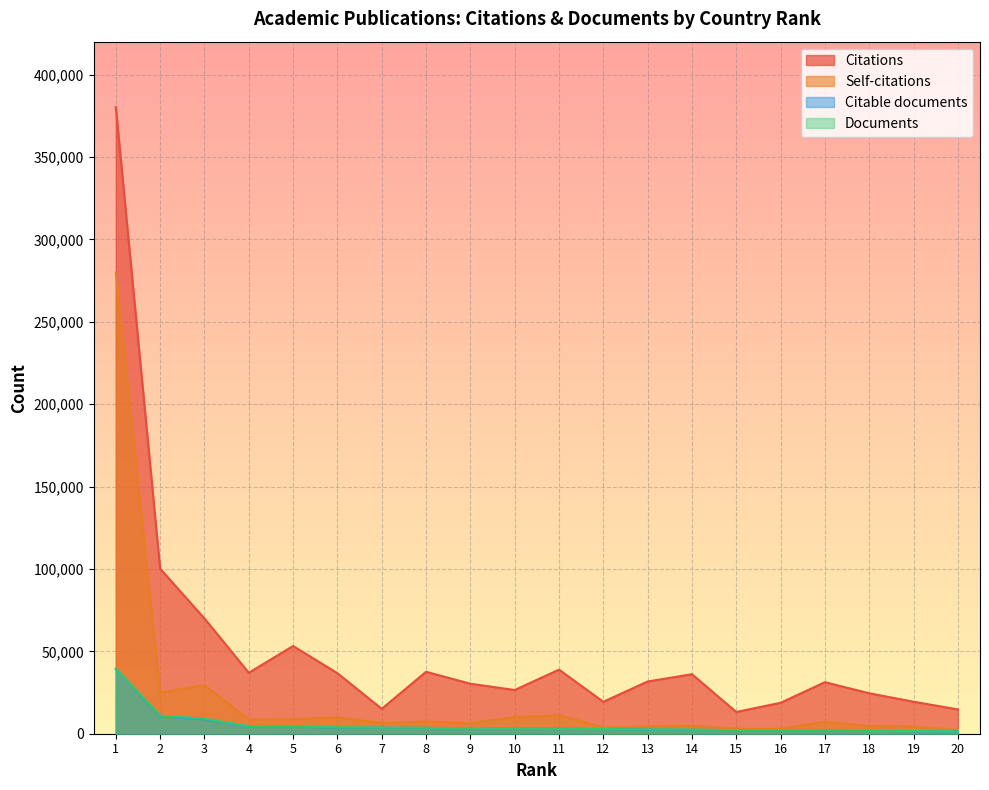

Which series has the largest range (max minus min)?

Citations